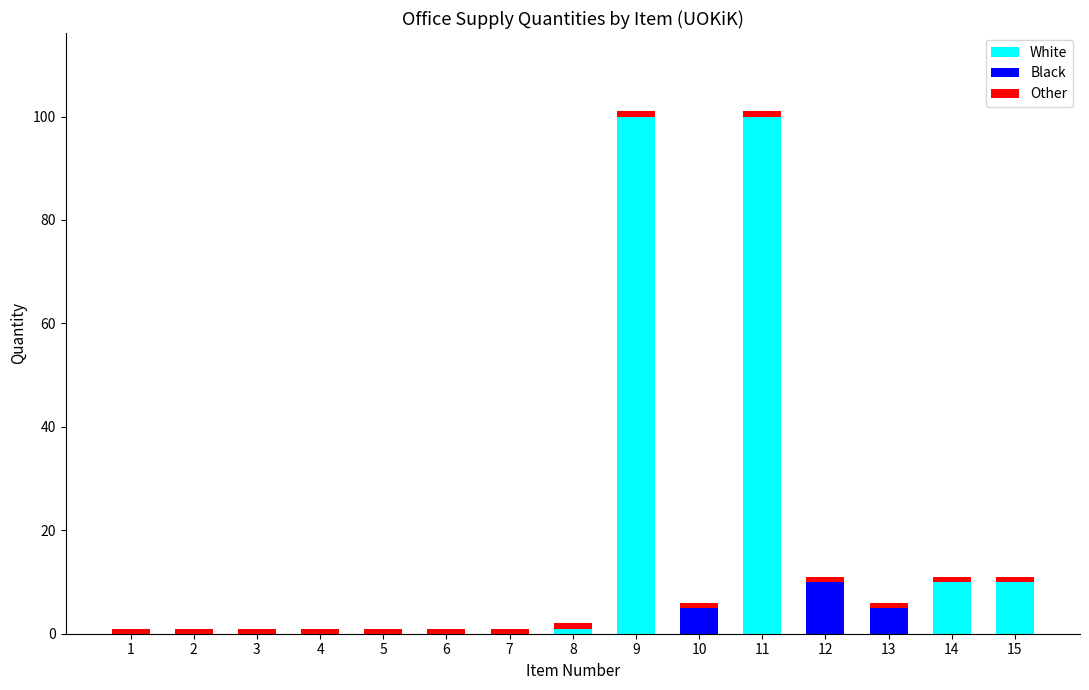

How many series are shown in this chart?

3